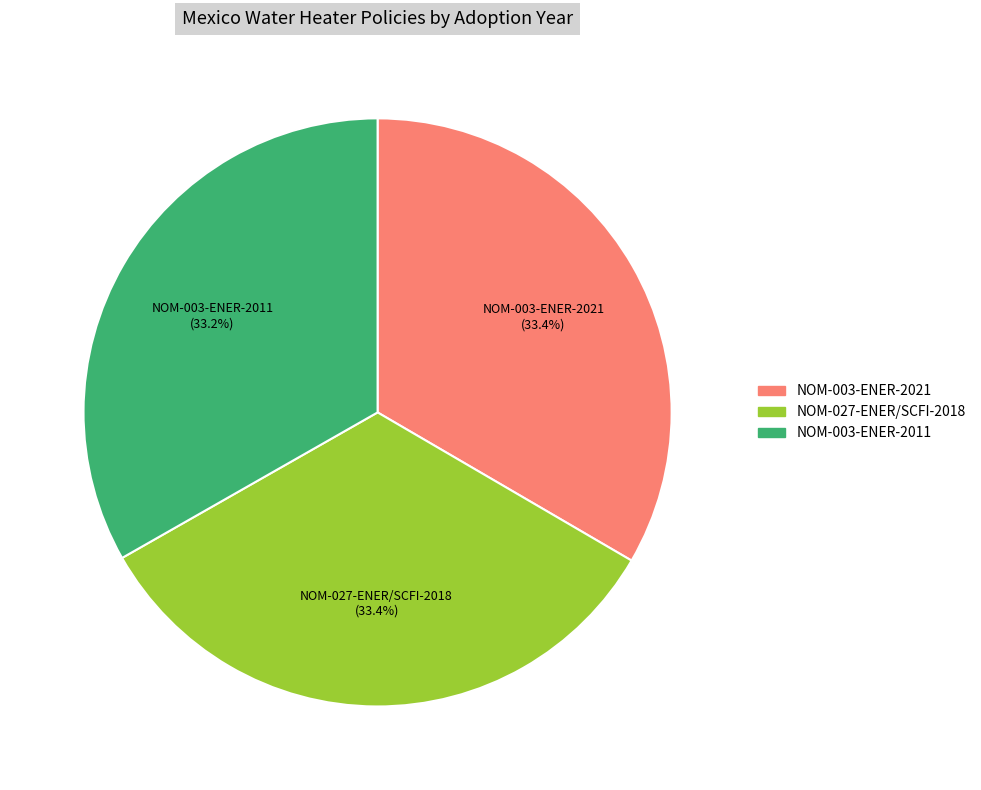

Do NOM-003-ENER-2011 and NOM-027-ENER/SCFI-2018 together represent more than half of the pie?

Yes